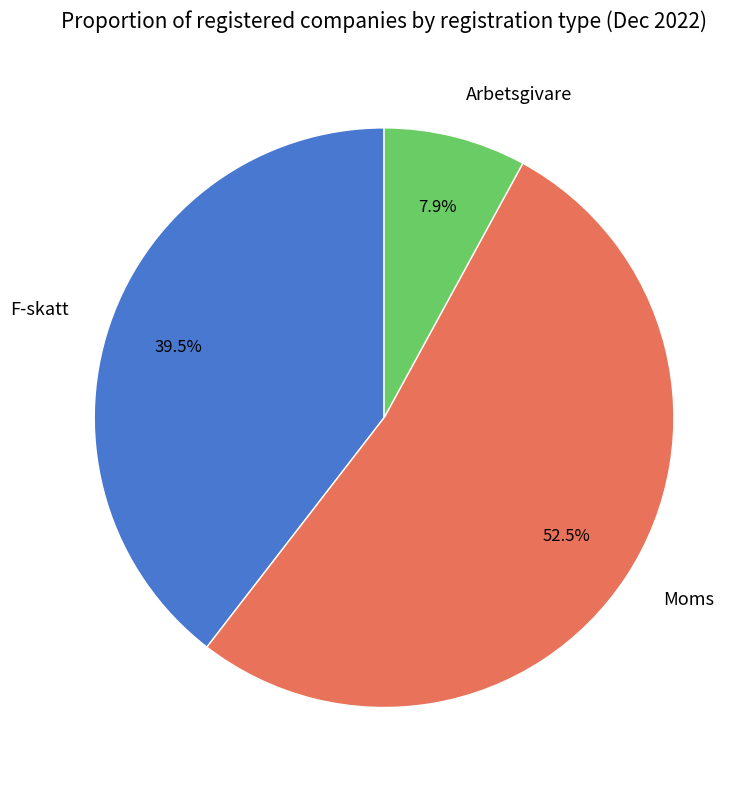

Is the sum of F-skatt and Arbetsgivare greater than half?

No